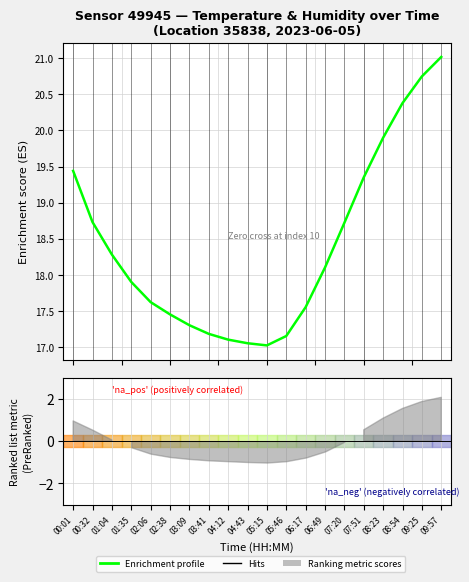

Does the chart have visible grid lines?

Yes